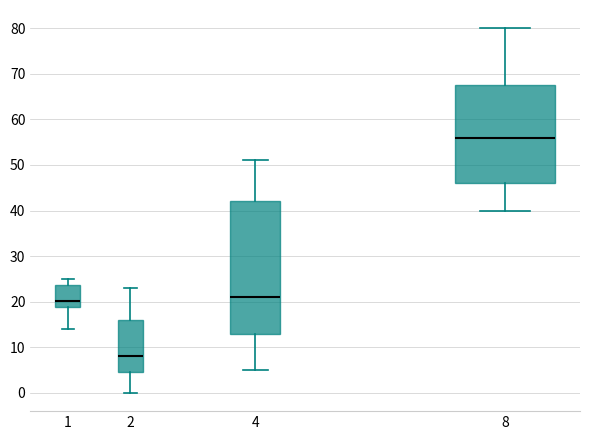

Which box has the highest median line?

8